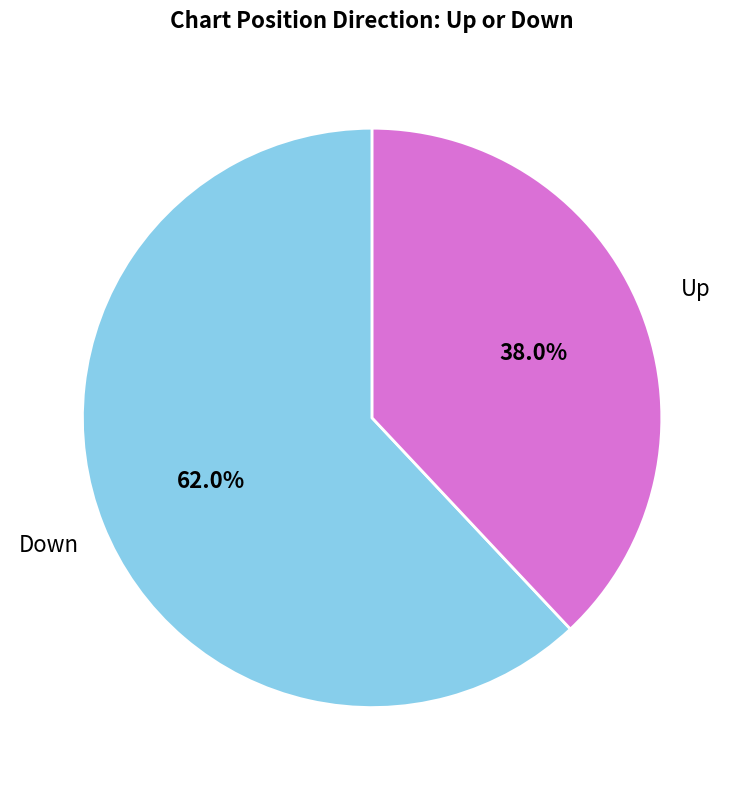

Is there a majority slice in this chart?

Yes